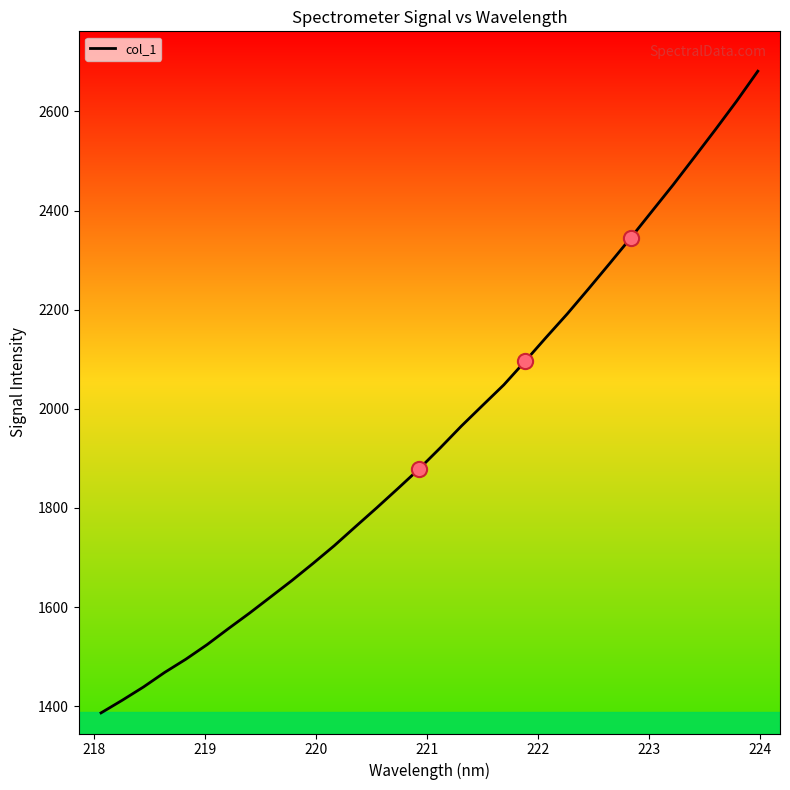

What is the minimum value shown in the chart?

1386.4